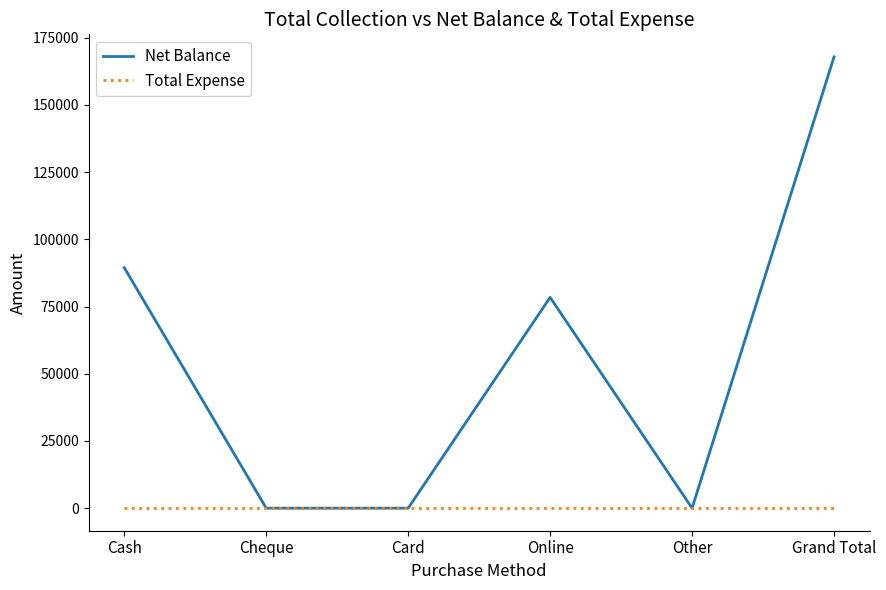

Which category has the highest value in the Net Balance series?

Grand Total